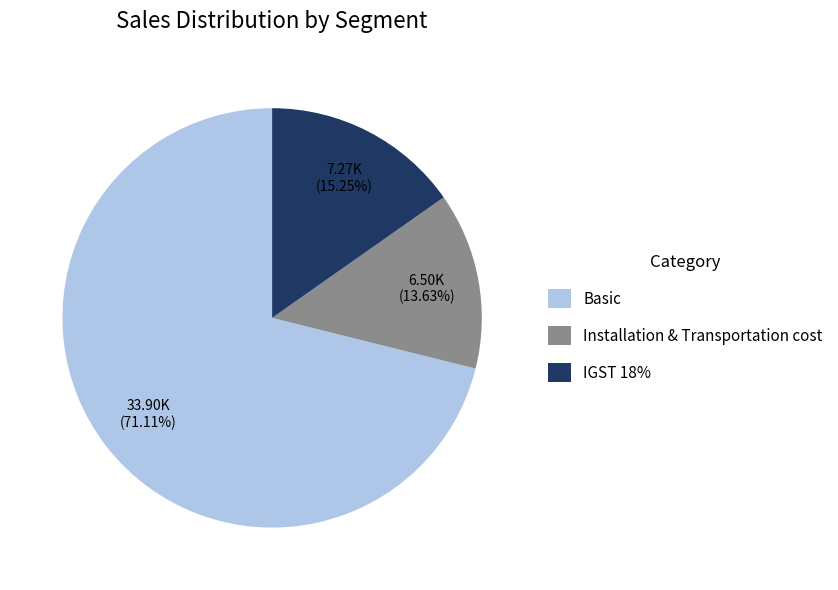

To the nearest percent, what portion does Installation & Transportation cost represent?

14%